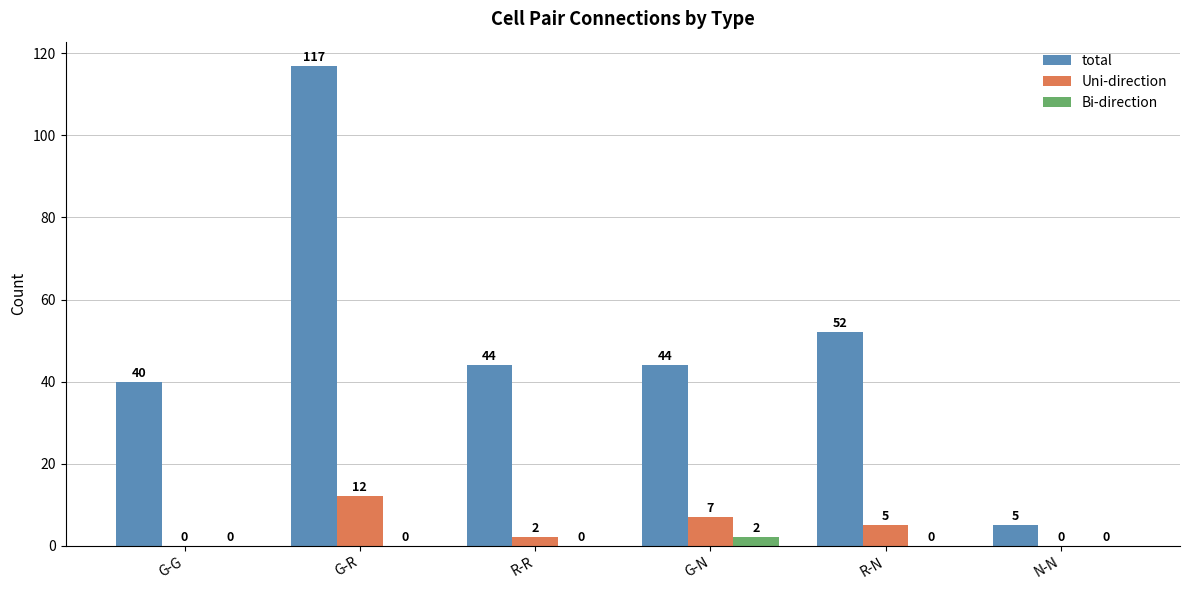

What are all the series names shown in the legend?

total, Uni-direction, Bi-direction